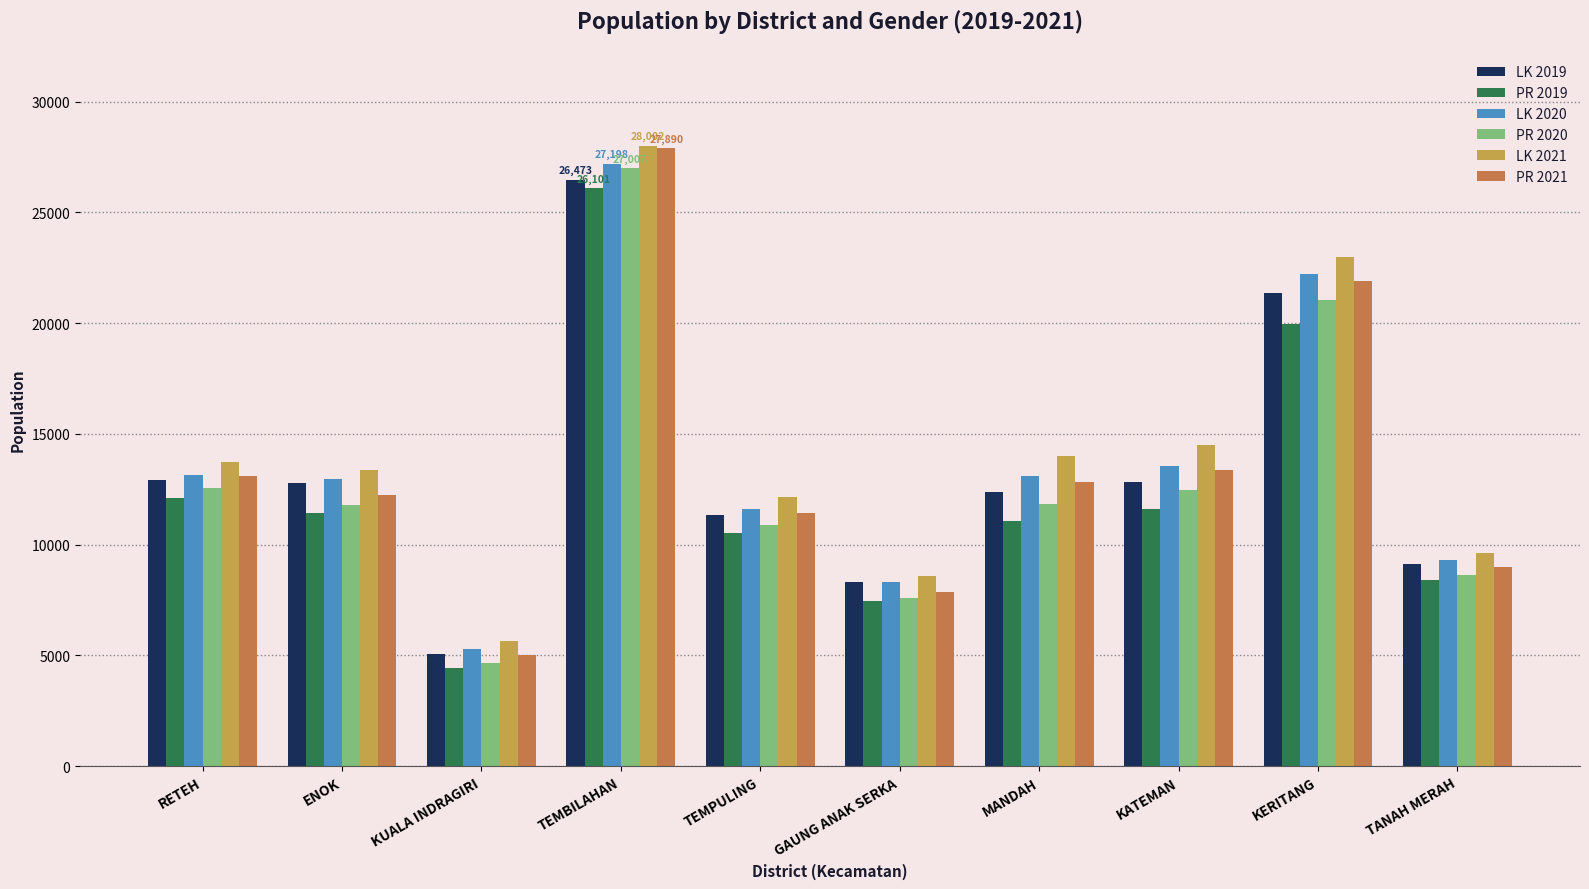

What is the difference between the PR 2021 values at RETEH and KERITANG?

8790